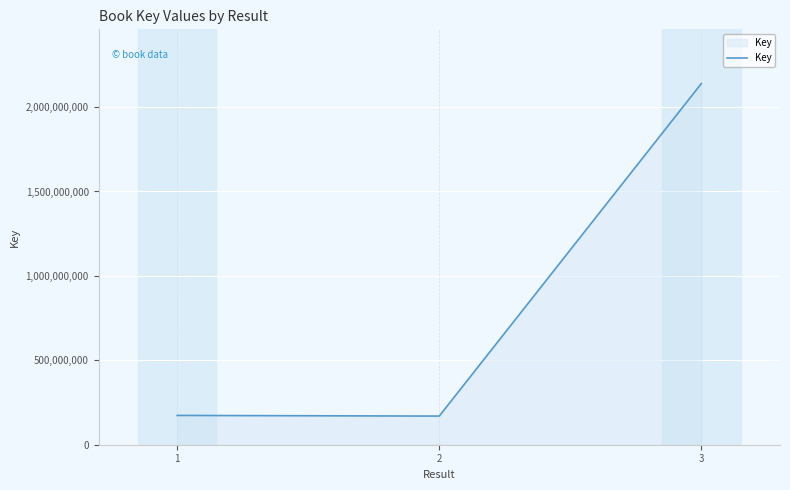

Between 1 and 3, which is larger?

3